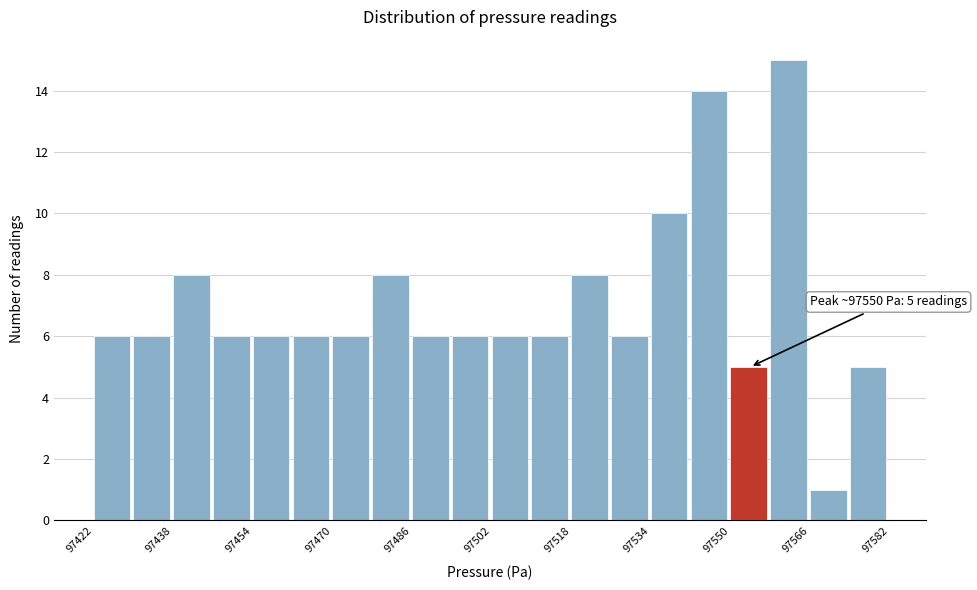

Over which range of the x-axis is the bar tallest?

97558 to 97566